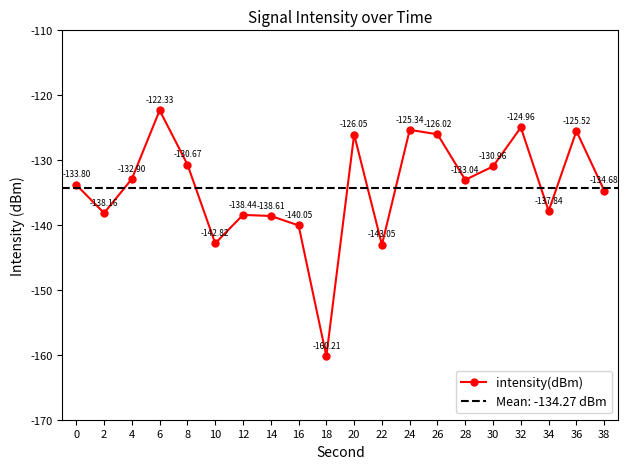

Does the chart have visible grid lines?

No